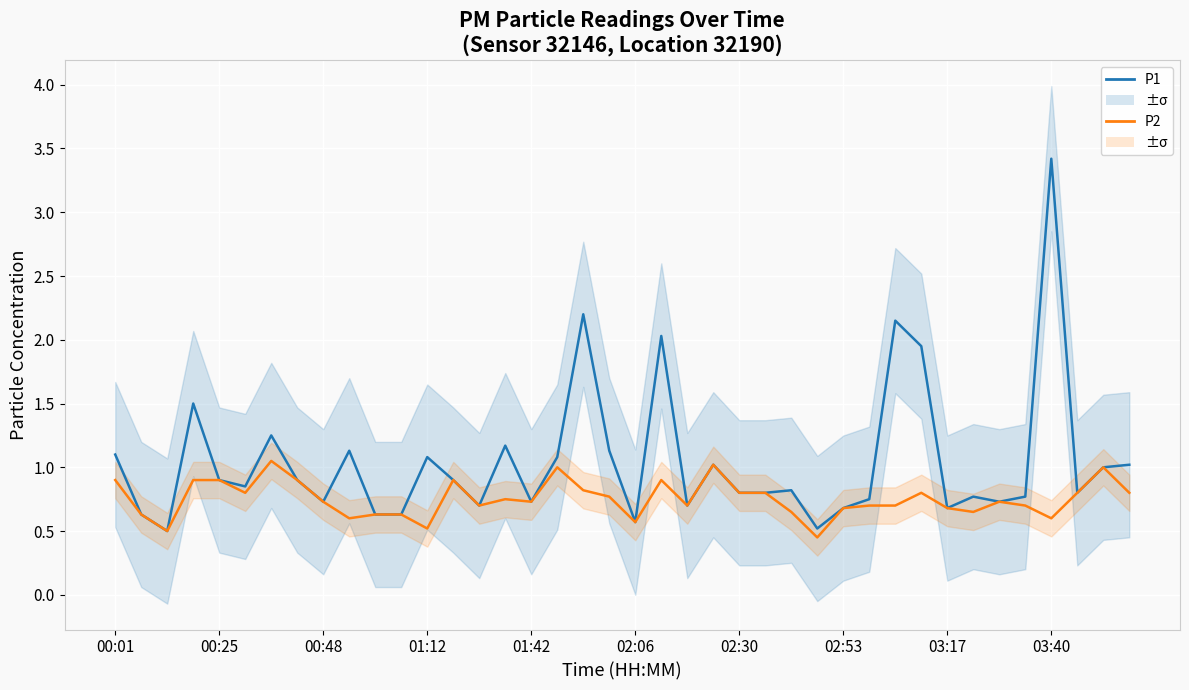

What is the sum of all P2 values?

30.1